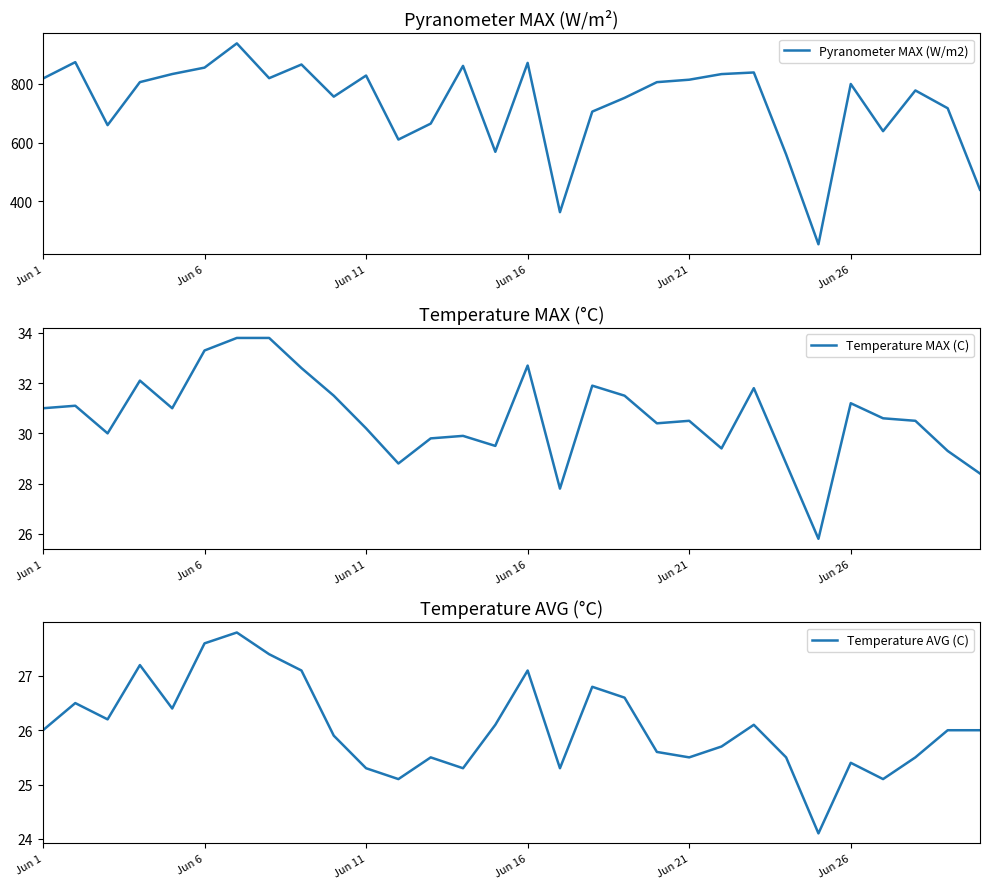

The value of Temperature AVG (C) at Jun 21 is 25.5. True or false?

True